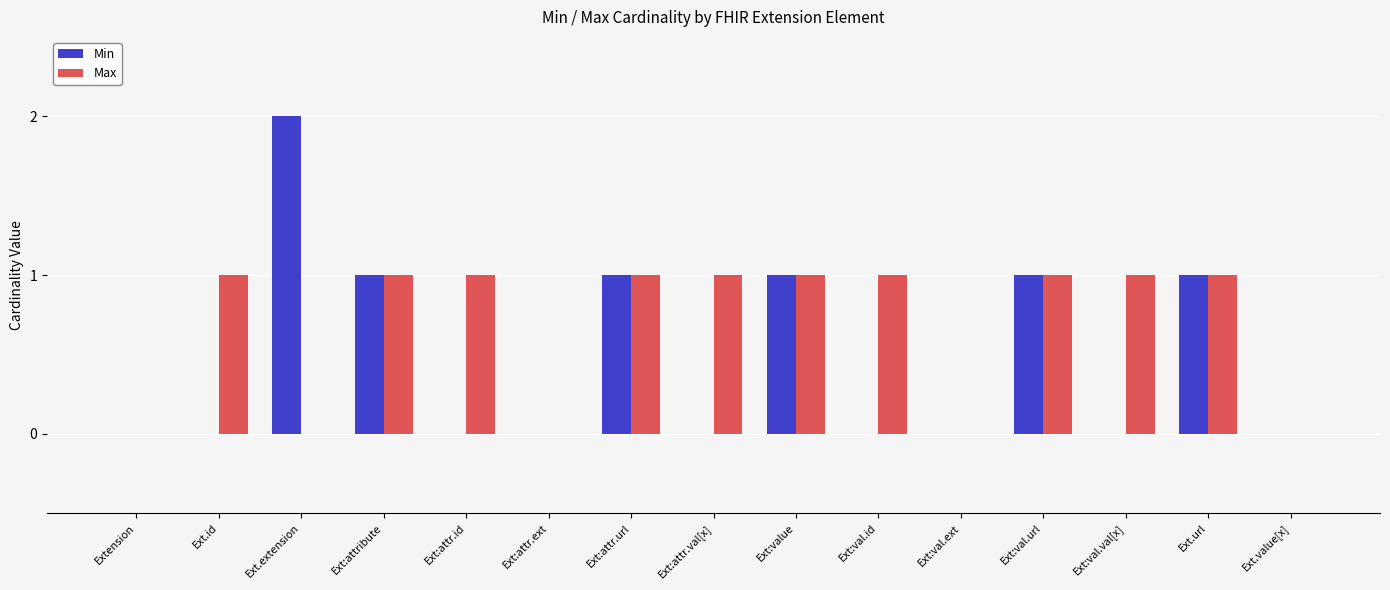

How many distinct data groups are displayed?

2